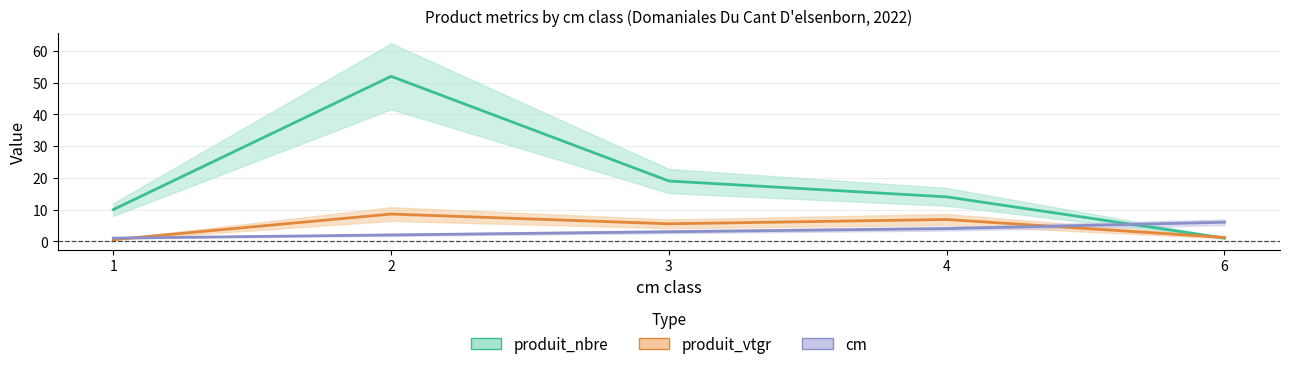

True or false: produit_vtgr has more than 0 interior local peaks.

True